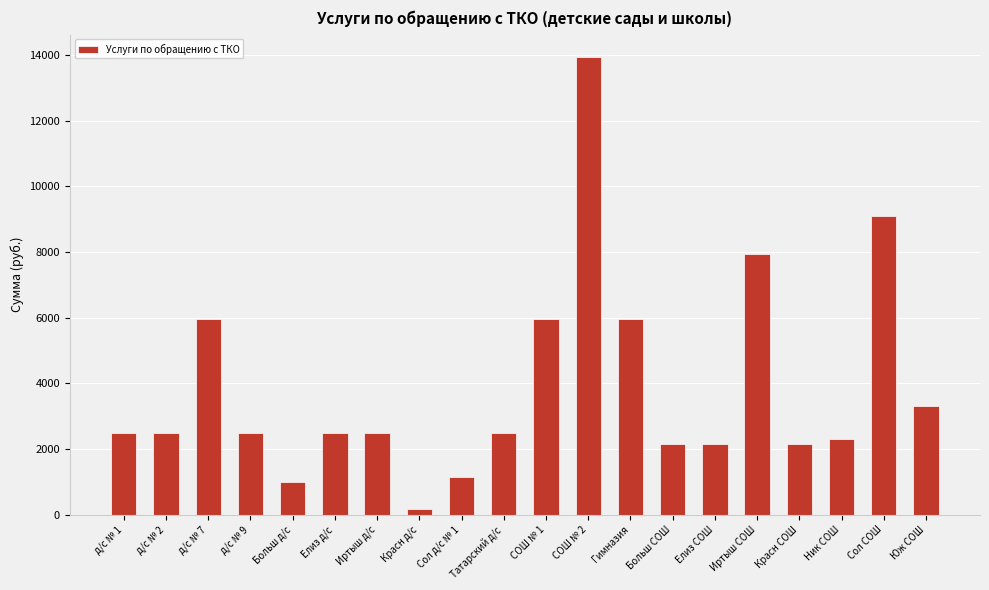

How many series are shown in this chart?

1